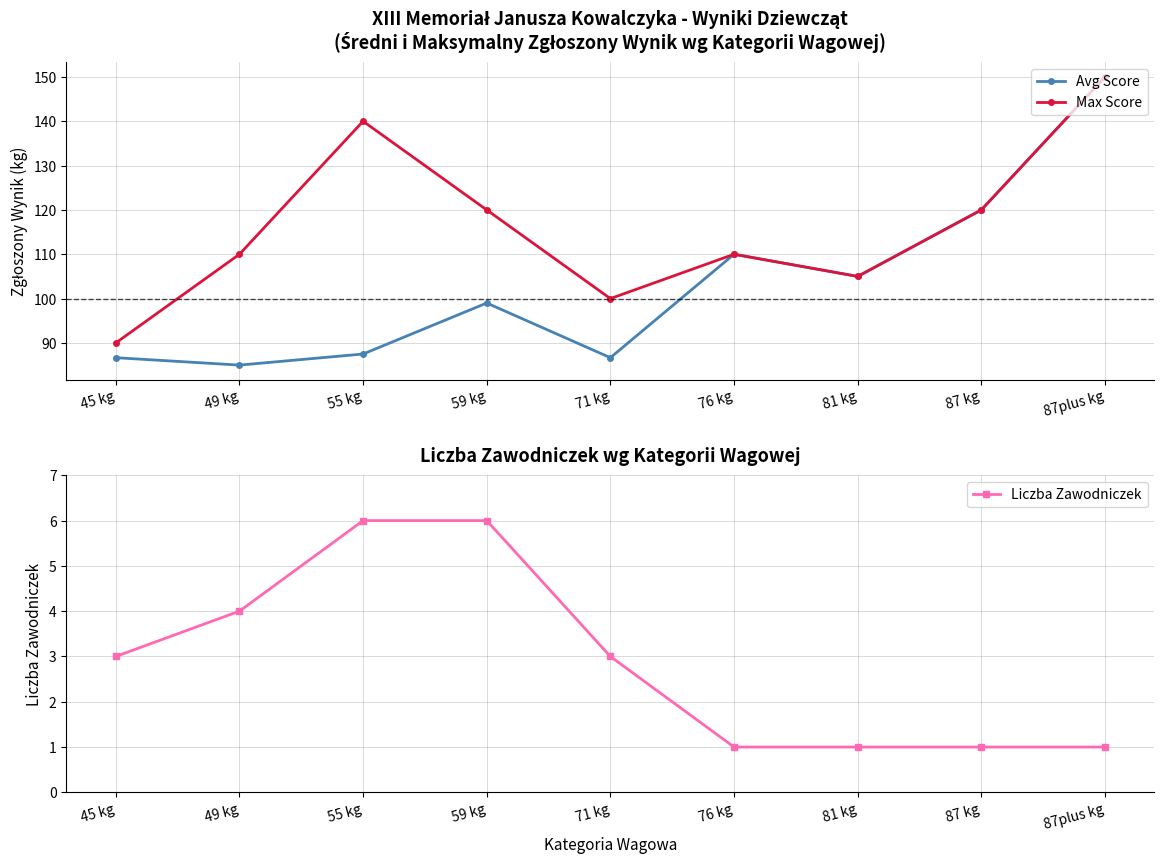

True or false: Avg Score and Max Score intersect in this chart.

False